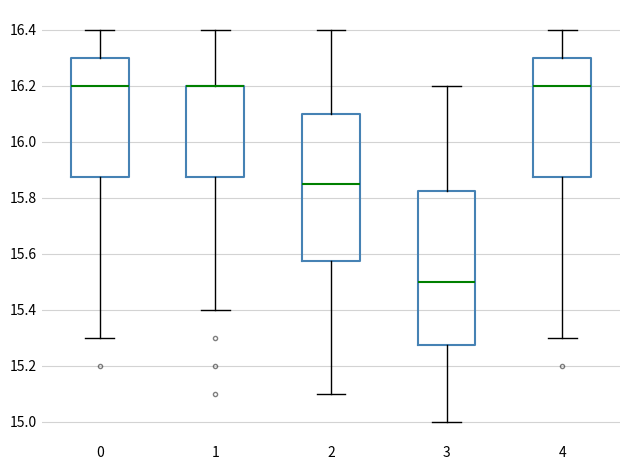

Reading left to right, read every box against the y-axis: the position of its median line, the range the box covers, and the ends of its whiskers. The values are not printed on the chart, so give them approximately, as read against the axis.

0: median 16.20, box 15.88 to 16.30, whiskers 15.30 to 16.40
1: median 16.20 (drawn on the box's upper edge), box 15.88 to 16.20, whiskers 15.40 to 16.40
2: median 15.86, box 15.58 to 16.10, whiskers 15.10 to 16.40
3: median 15.50, box 15.28 to 15.82, whiskers 15.00 to 16.20
4: median 16.20, box 15.88 to 16.30, whiskers 15.30 to 16.40